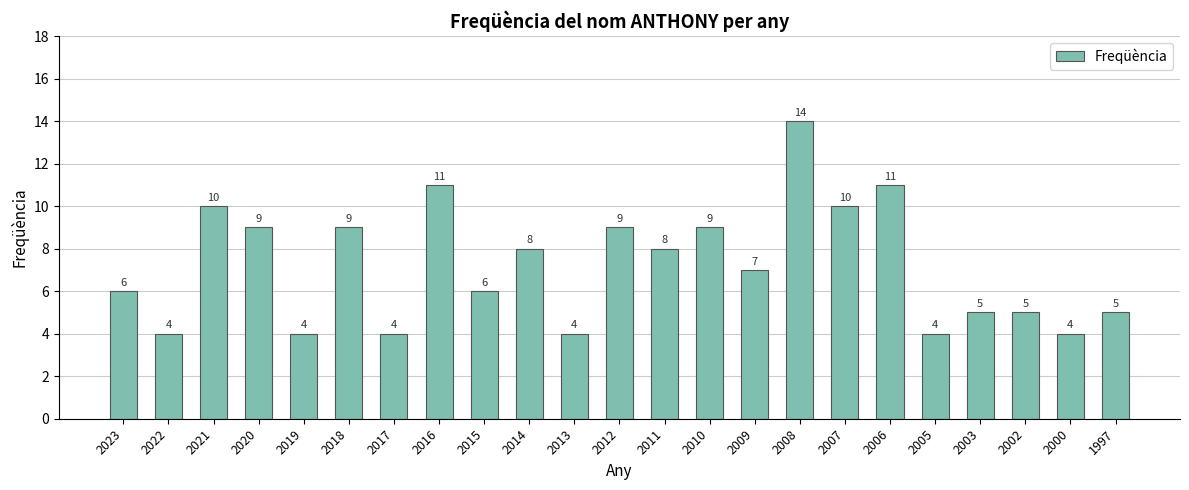

What is the sum of the values at 2010 and 2020?

18